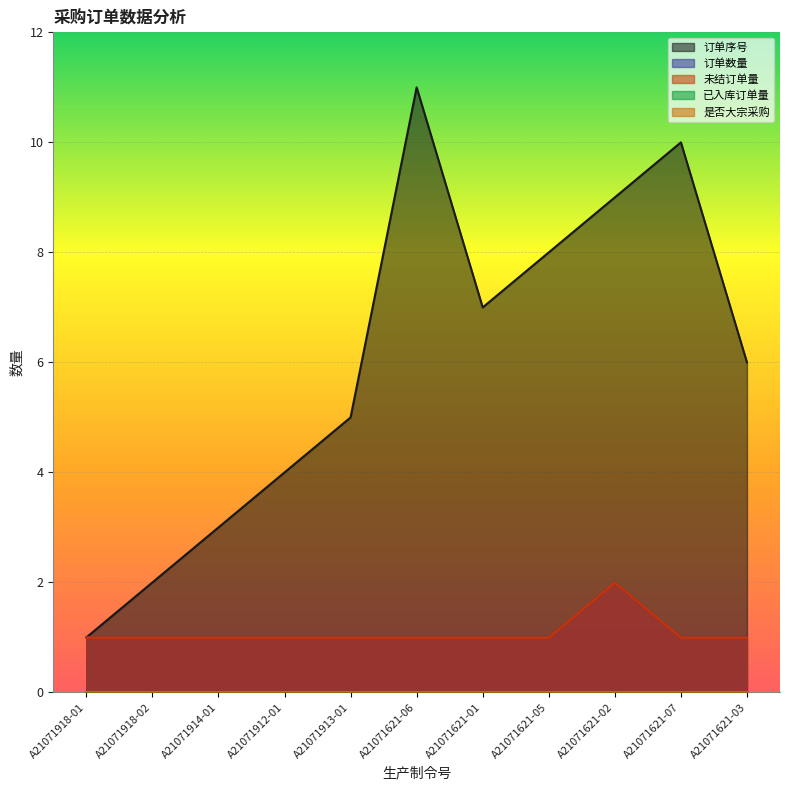

What is the difference between the 订单序号 values at A21071621-01 and A21071621-02?

2